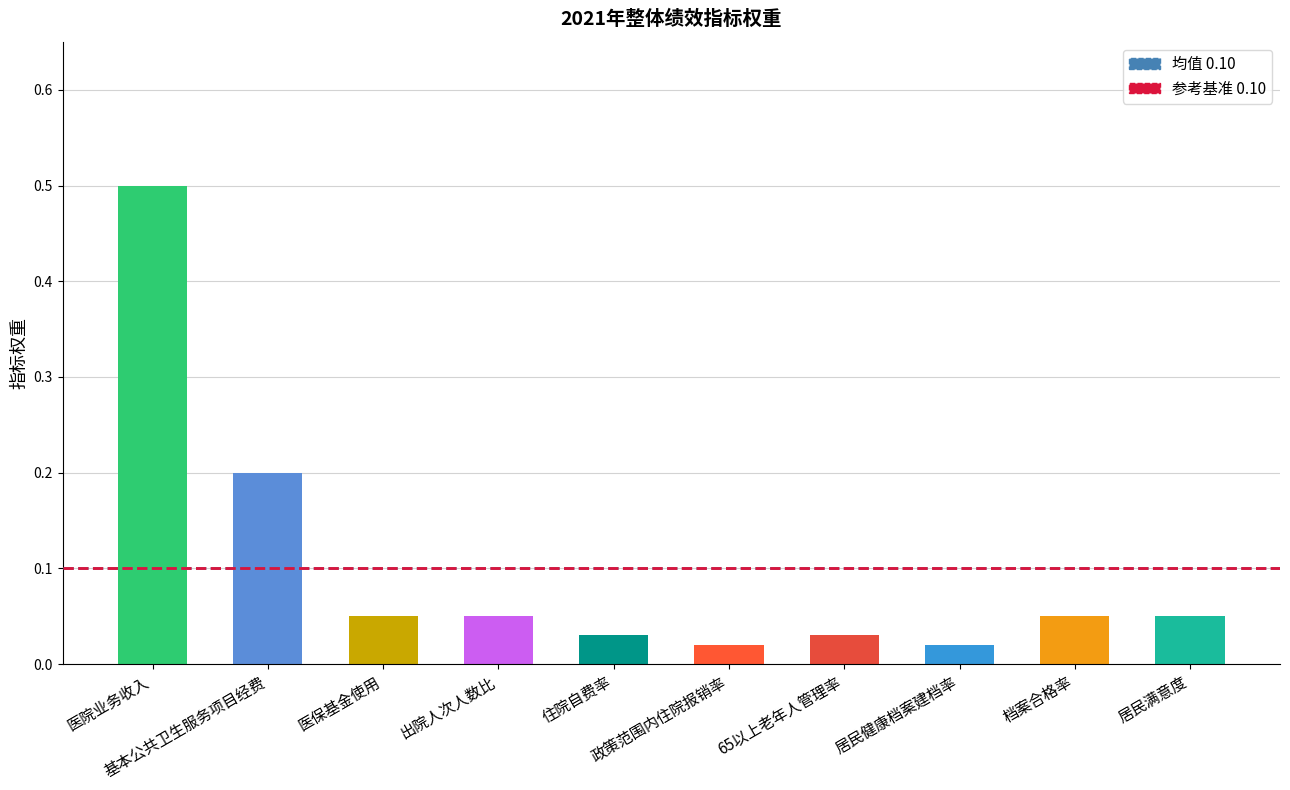

What is the value of the 2nd bar from the left?

0.2